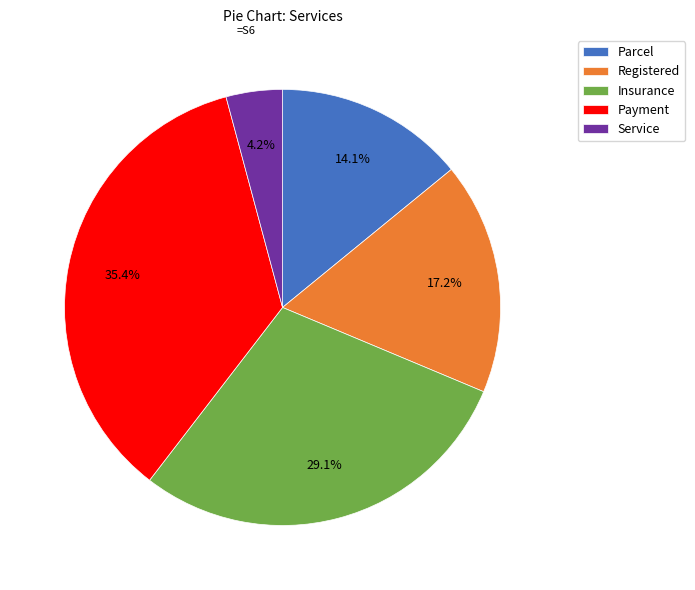

Approximately how many times larger is the value at Payment compared to Insurance?

1.2